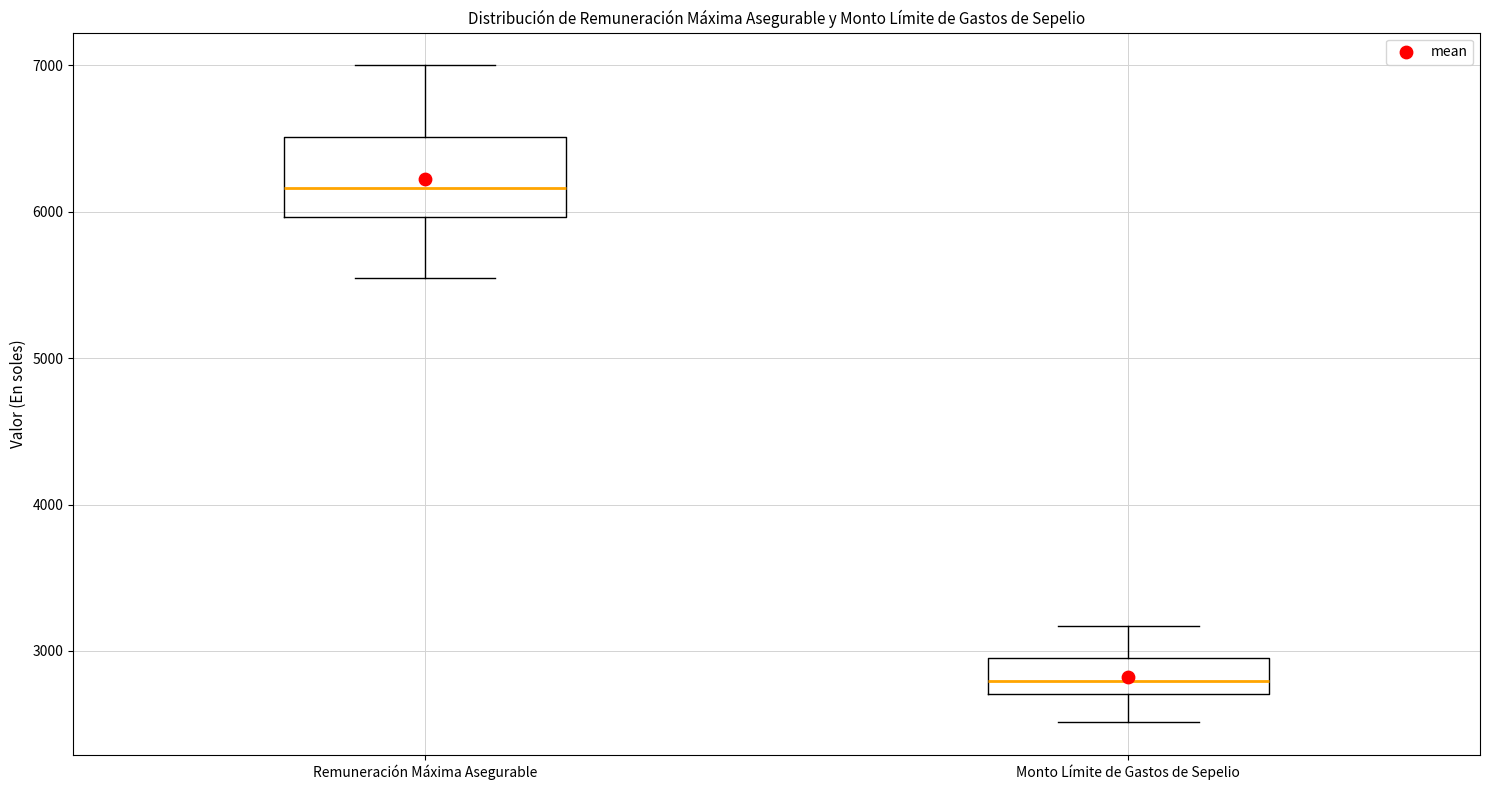

Which box is the tallest, from its lower edge to its upper edge?

Remuneración Máxima Asegurable